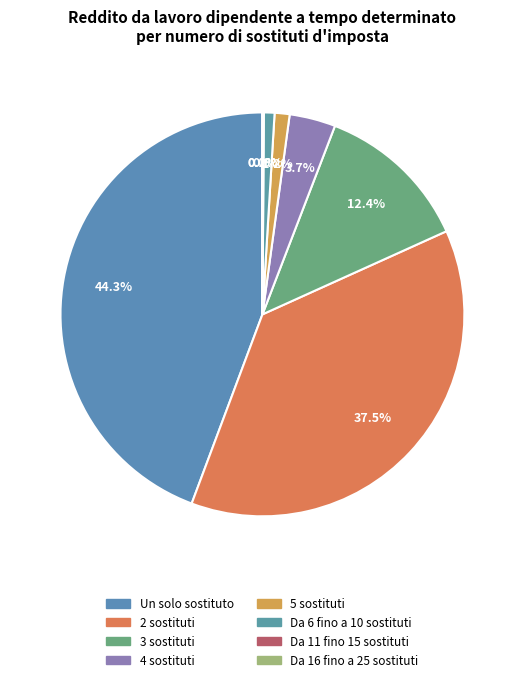

What is the total percentage of Da 11 fino 15 sostituti and Da 6 fino a 10 sostituti?

0.9%